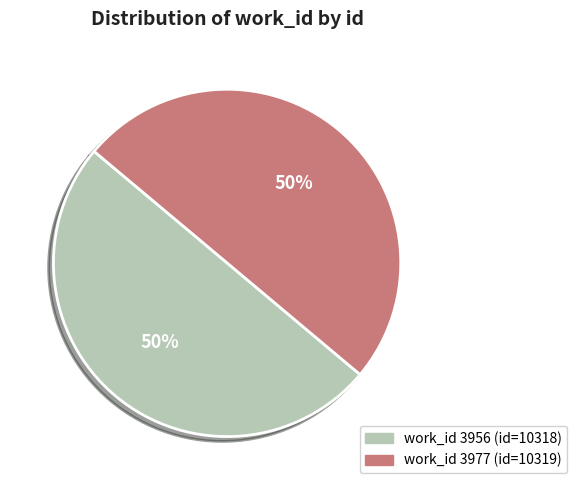

The work_id 3977 (id=10319) slice represents 50% of the pie. True or false?

True